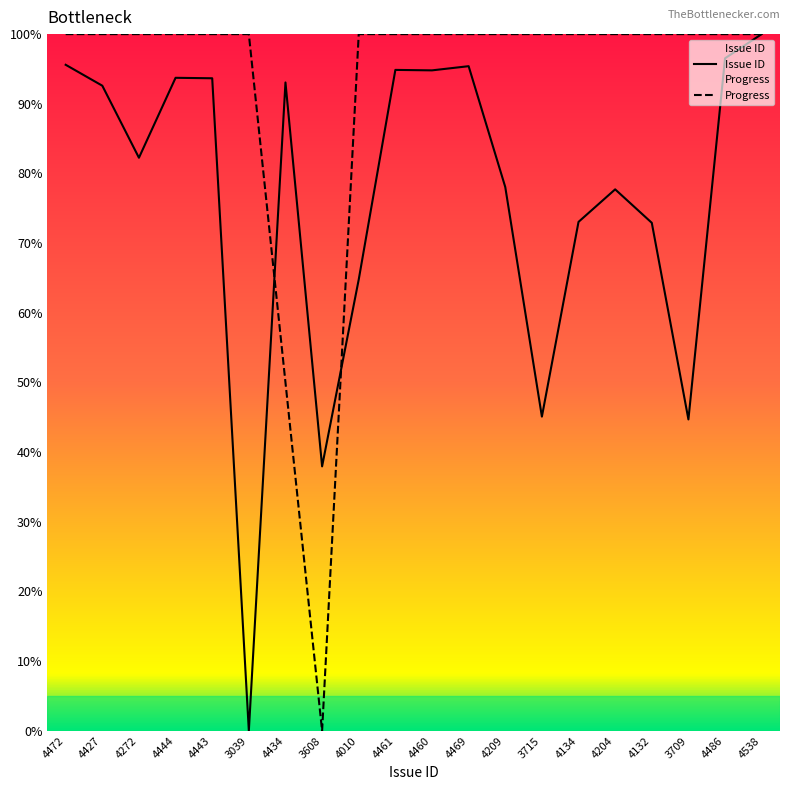

What is the sum of all Issue ID values?

1526.8